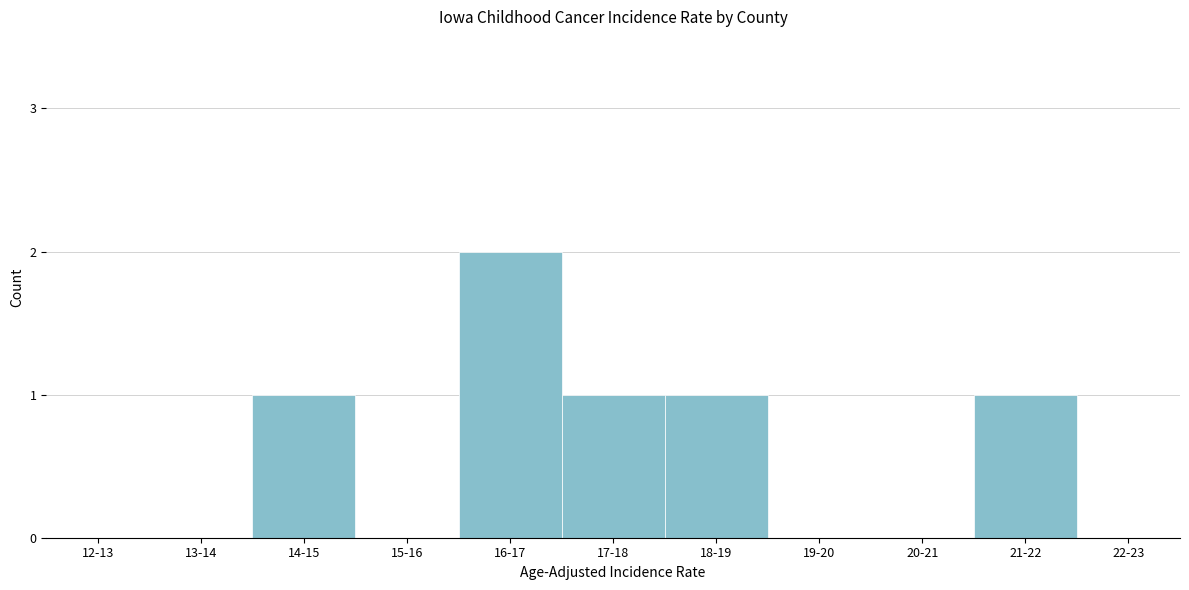

Reading left to right, extract all data points from this chart.

12-13=0	13-14=0	14-15=1	15-16=0	16-17=2	17-18=1	18-19=1	19-20=0	20-21=0	21-22=1	22-23=0